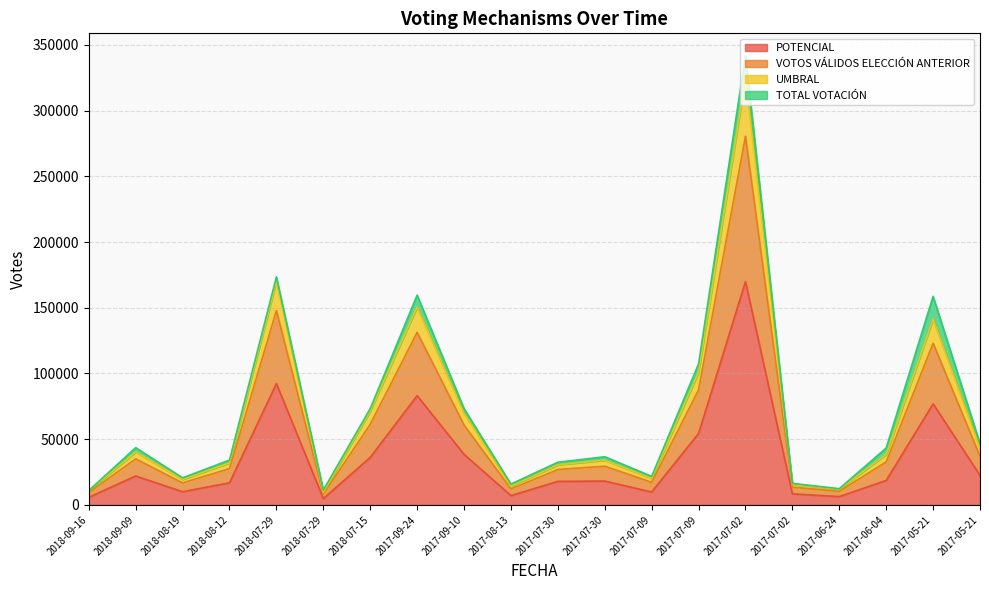

What is the average value of the POTENCIAL series?

35993